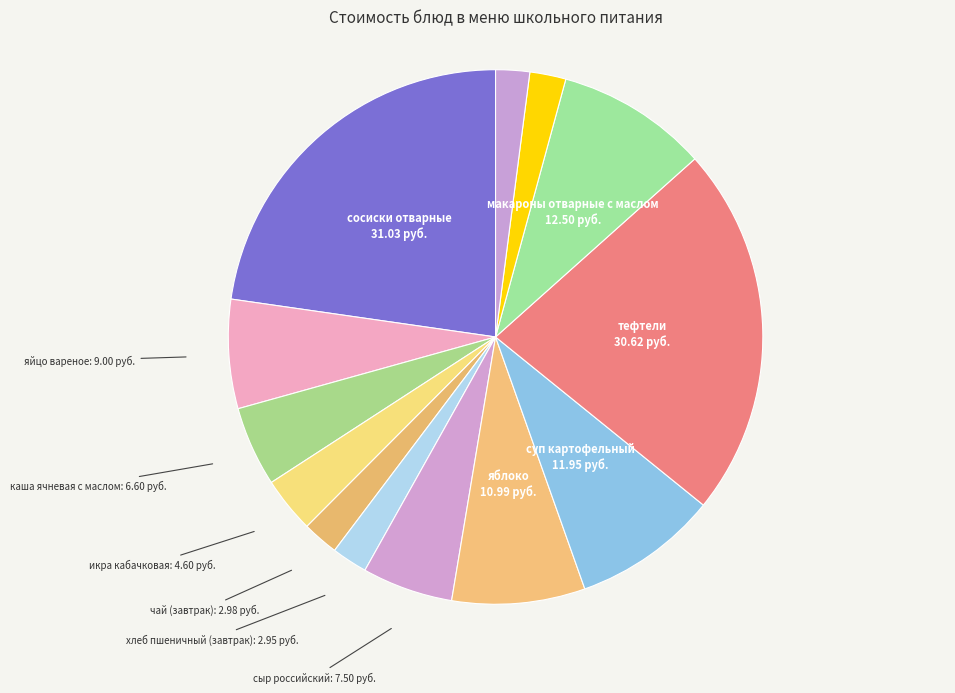

Does any single category account for the majority?

No